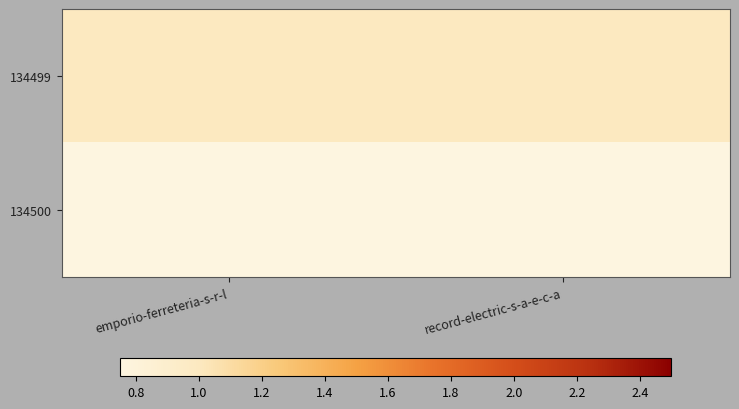

Which has a higher value, record-electric-s-a-e-c-a or emporio-ferreteria-s-r-l?

record-electric-s-a-e-c-a